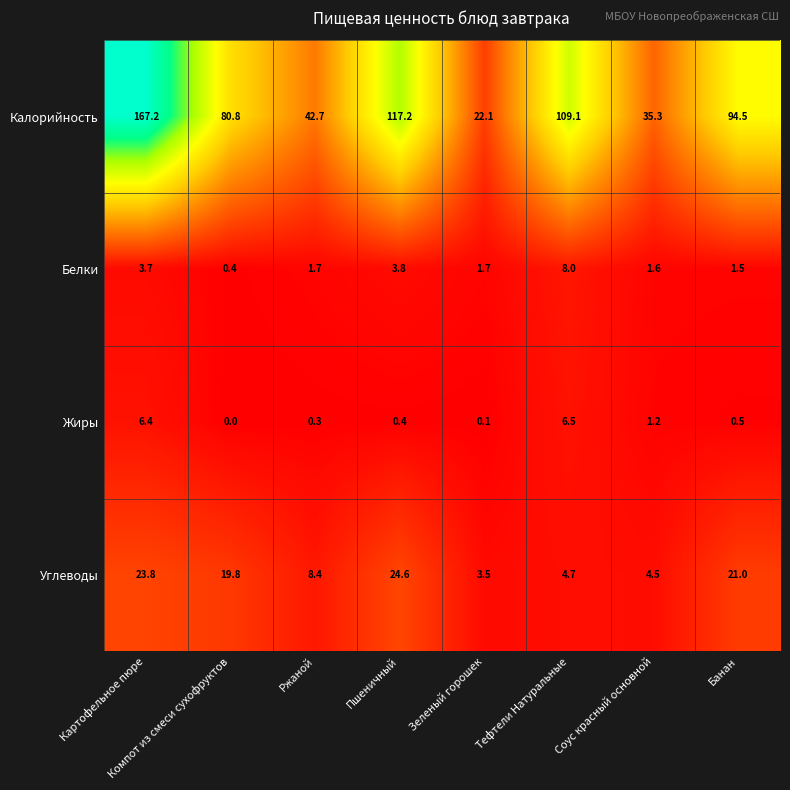

How many data points does each series have?

8